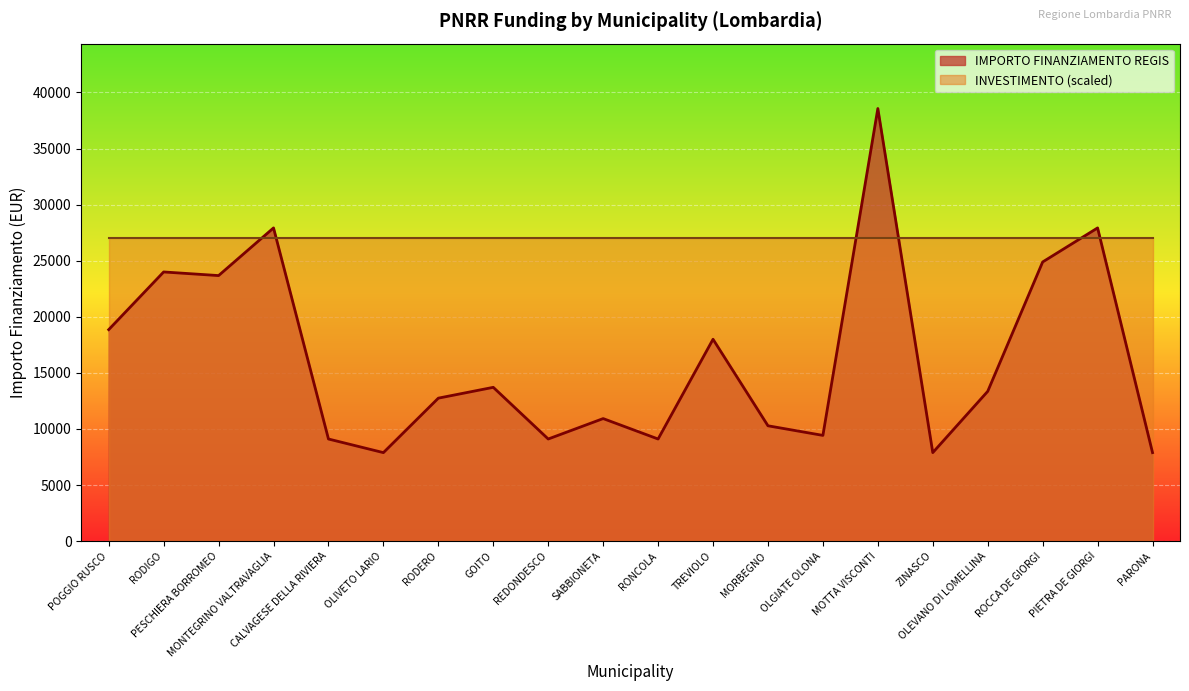

What is the label of the 4th point from the left?

MONTEGRINO VALTRAVAGLIA